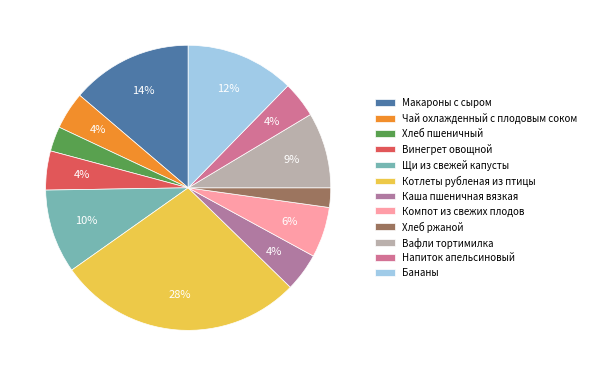

Is the sum of Макароны с сыром and Напиток апельсиновый greater than half?

No